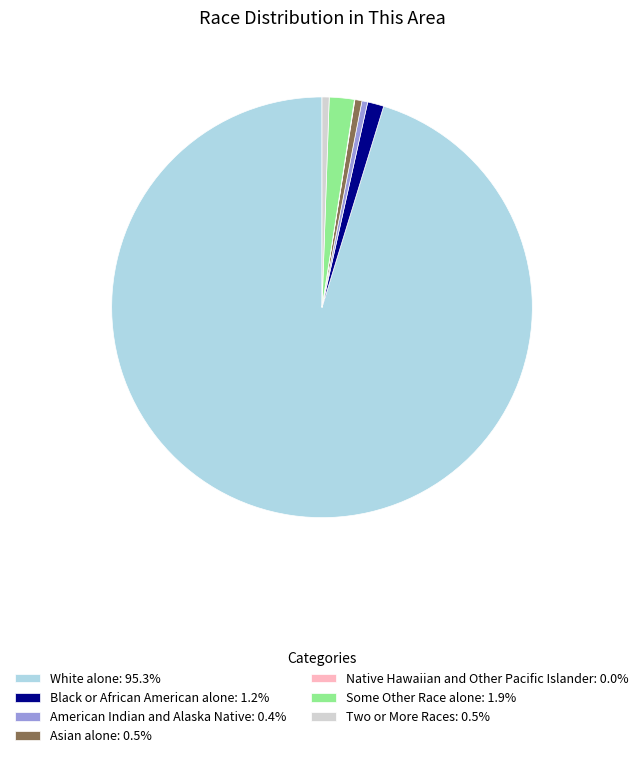

What is the largest slice in the pie chart?

White alone